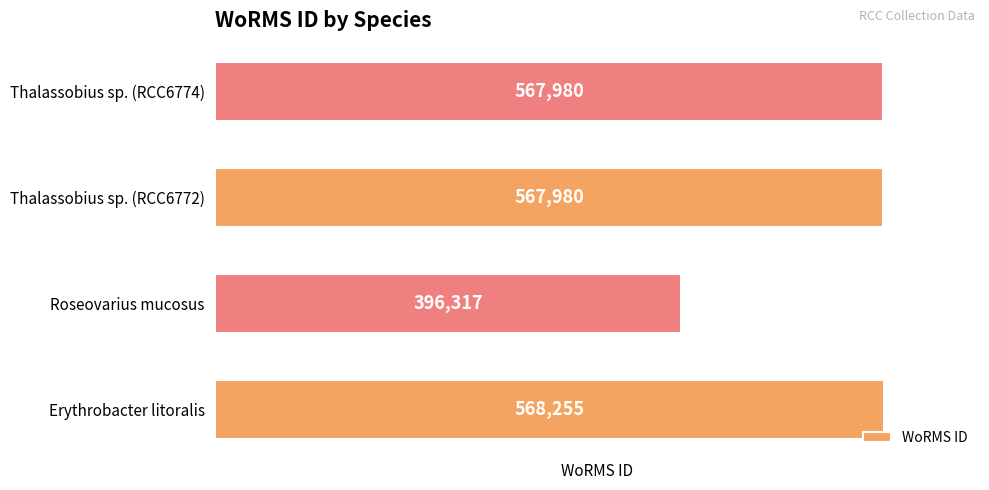

What value does the data have at Thalassobius sp. (RCC6772), to the nearest 50?

568000